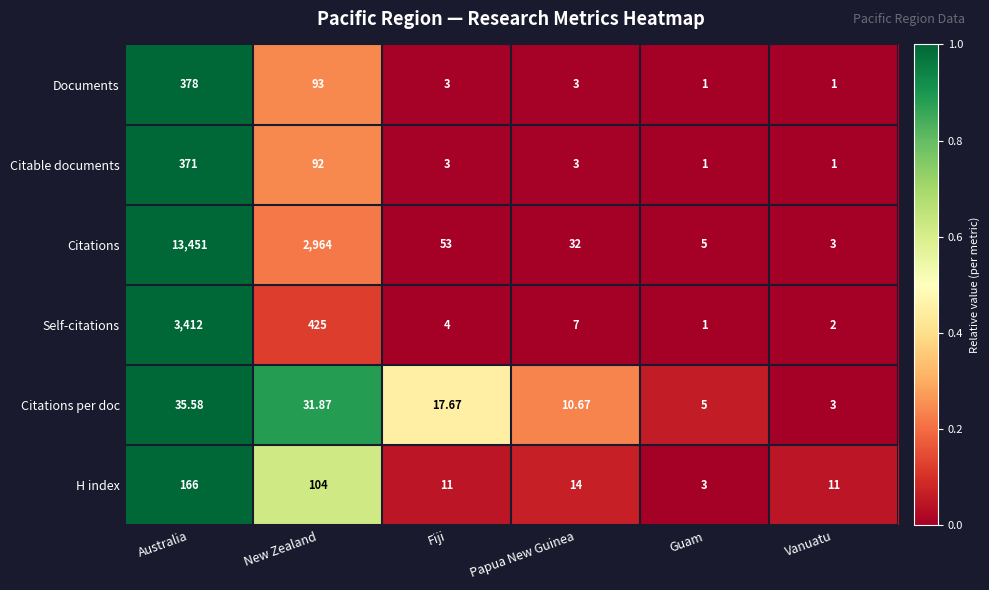

Between Papua New Guinea and Guam, which series saw the biggest shift?

Citations